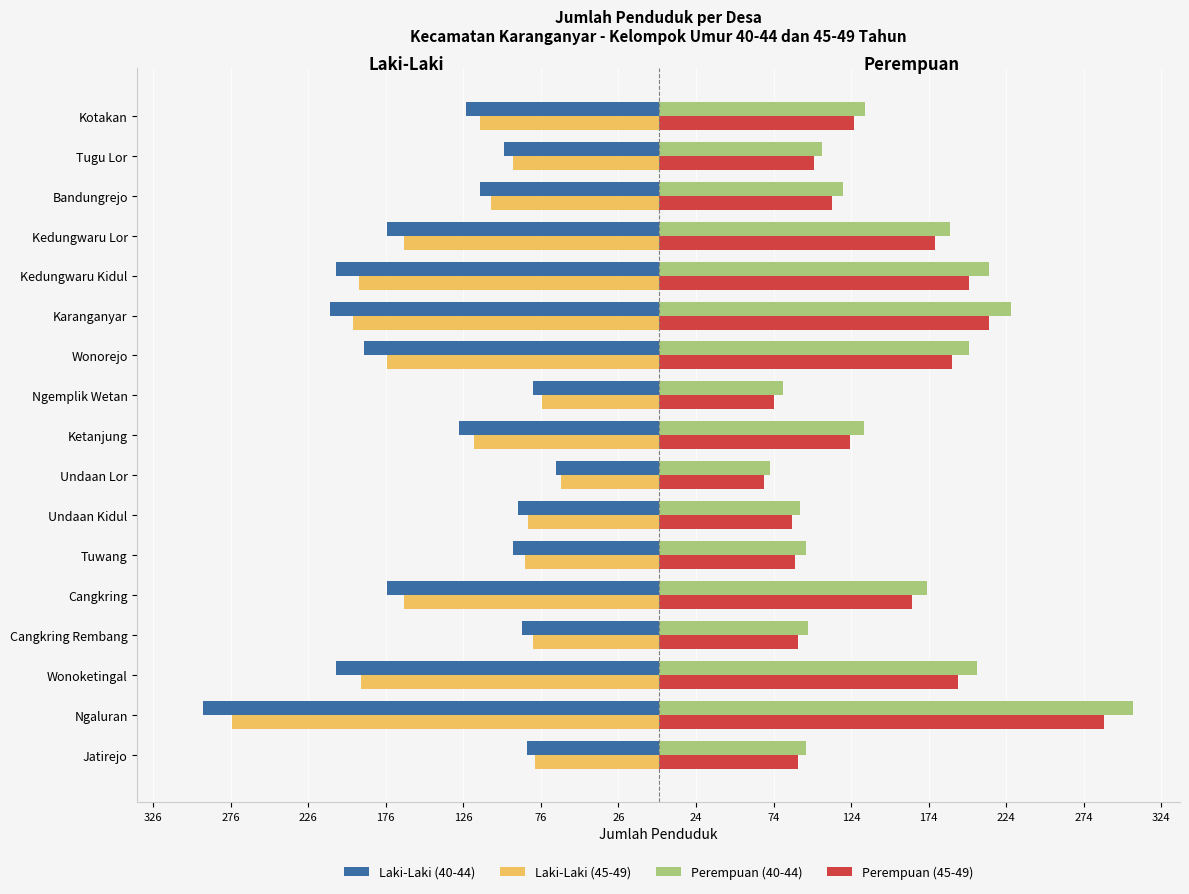

What is the value of the Perempuan (40-44) bar at the 8th from the left?

72